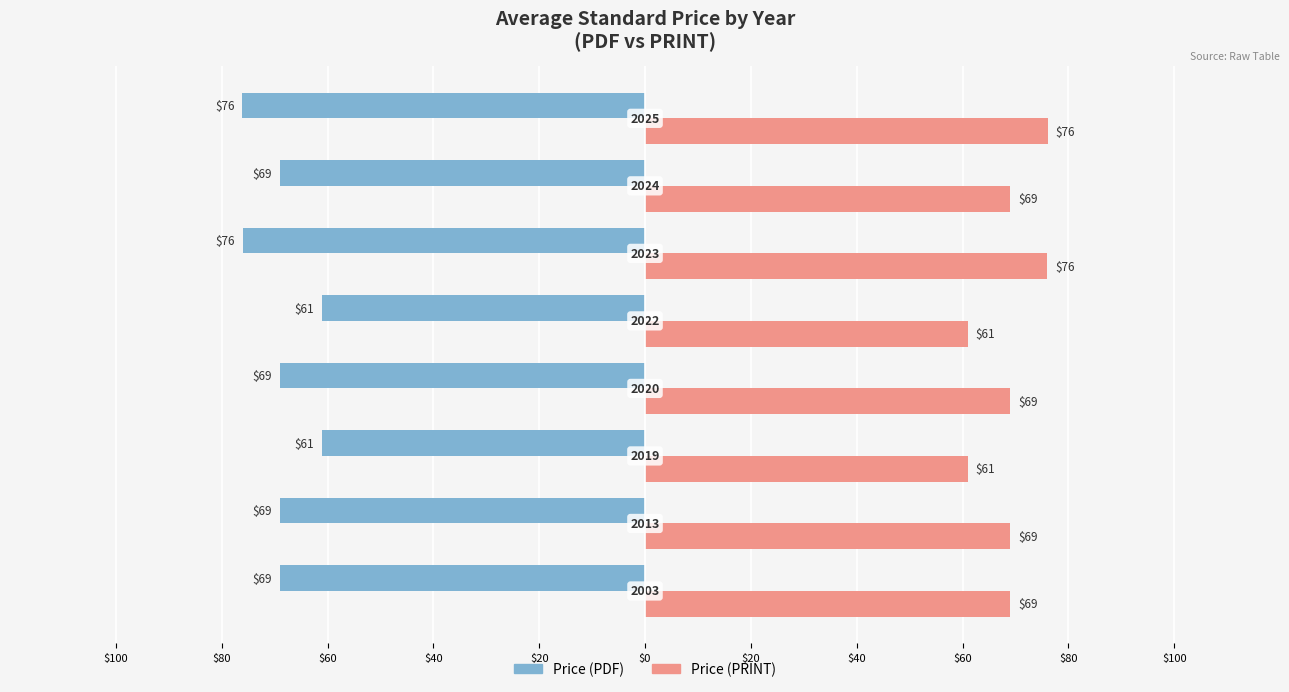

What is the greatest value displayed?

76.1